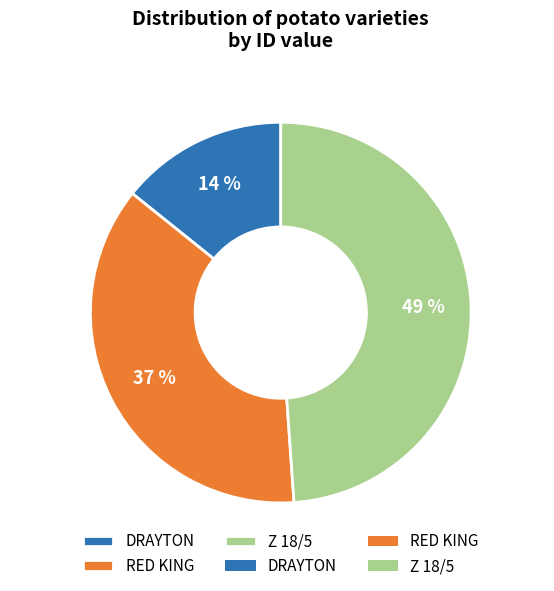

What is the largest slice in the pie chart?

Z 18/5